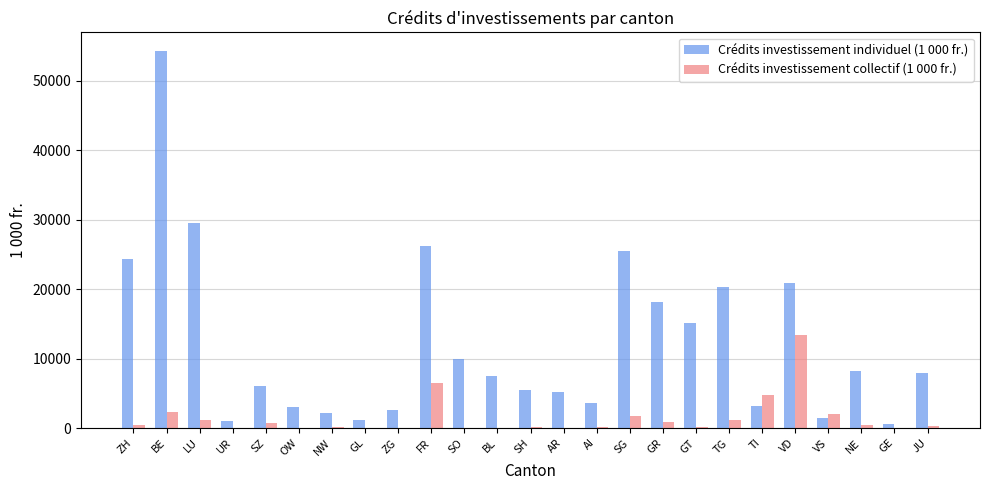

At which label does Crédits investissement individuel (1 000 fr.) reach its peak?

BE